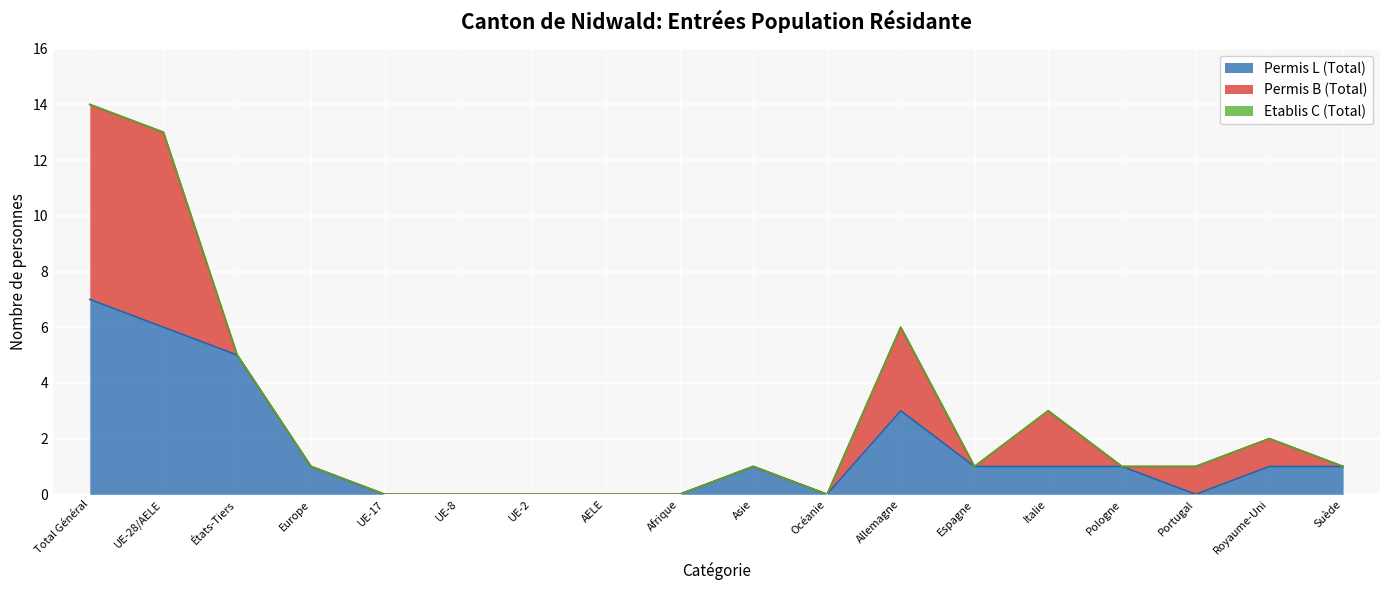

What is the label of the 9th point from the right?

Asie